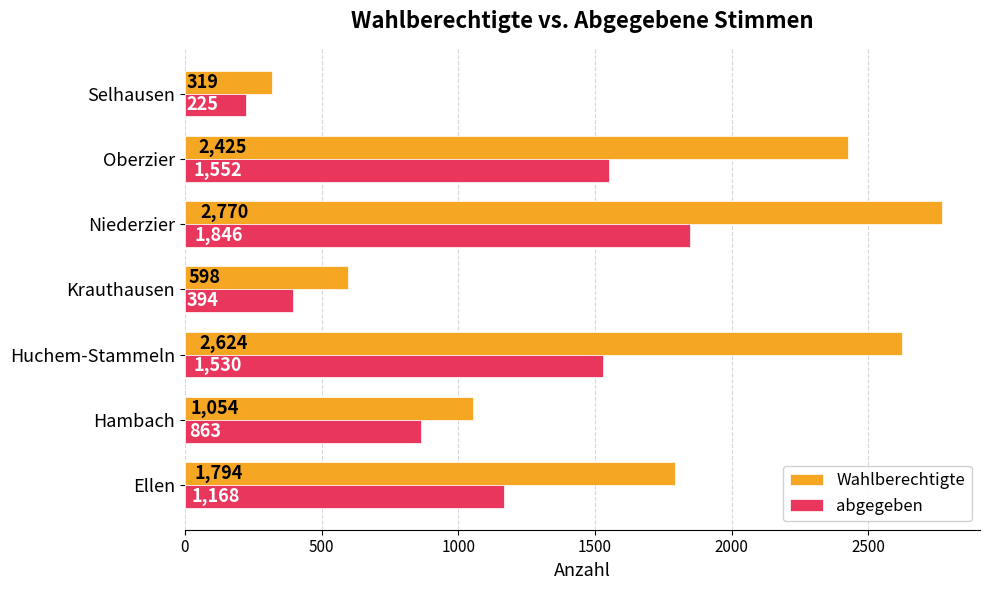

List the series in order of their overall mean, highest first.

Wahlberechtigte, abgegeben